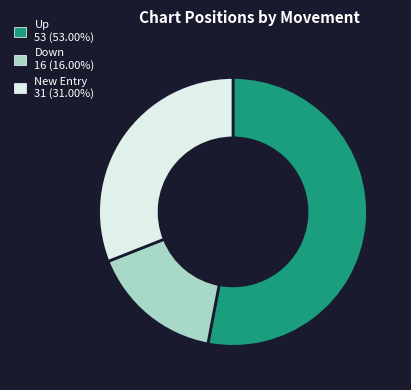

Is there any slice that represents more than half of the pie?

Yes